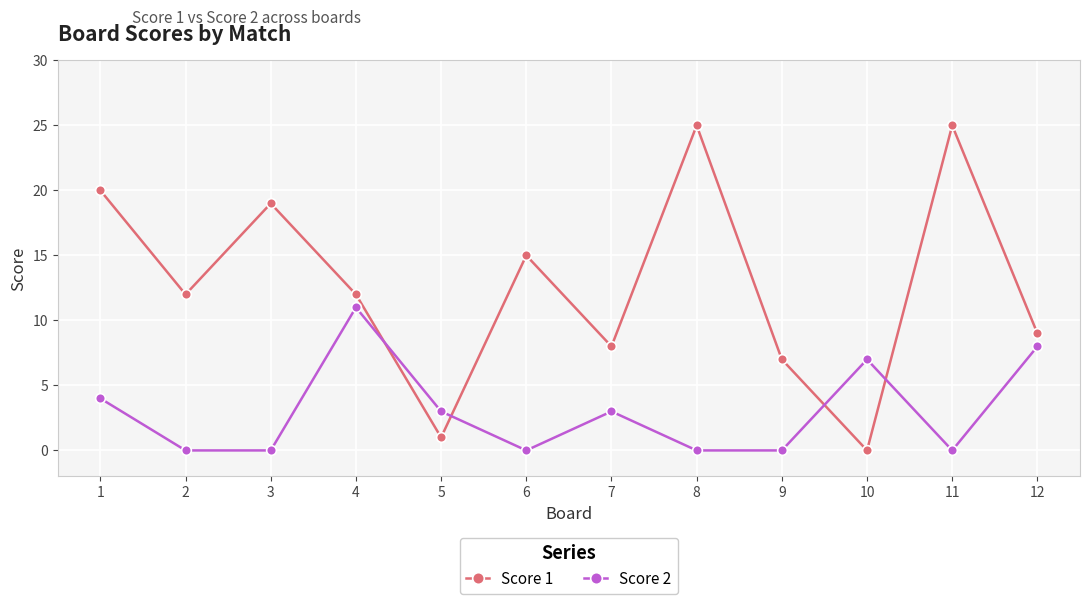

True or false: Score 1 has a value of 13 at 7.

False